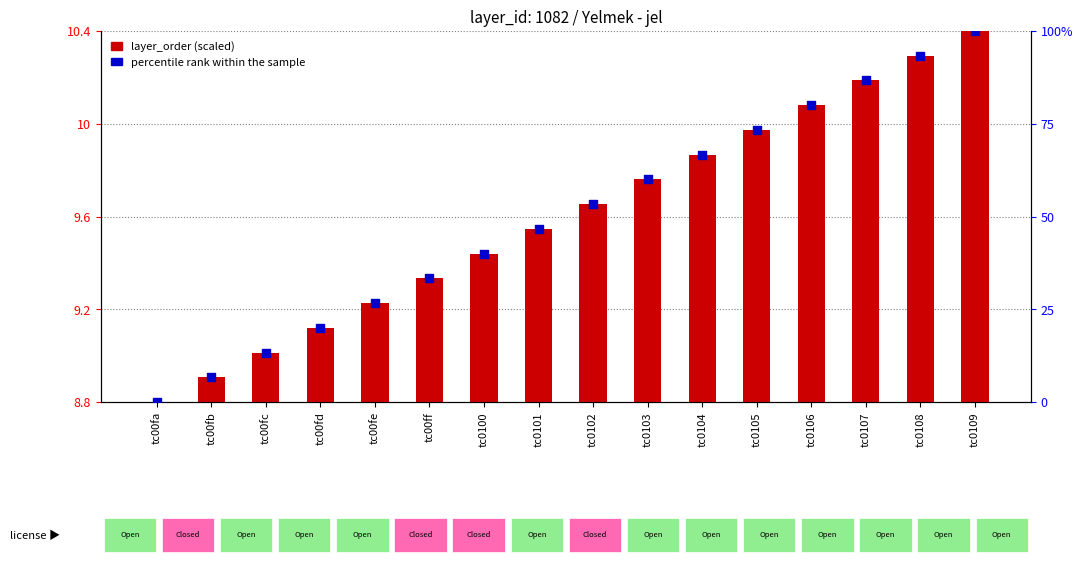

Is the value of percentile rank within the sample at tc00ff greater than the value of layer_order (scaled) at tc0106?

Yes